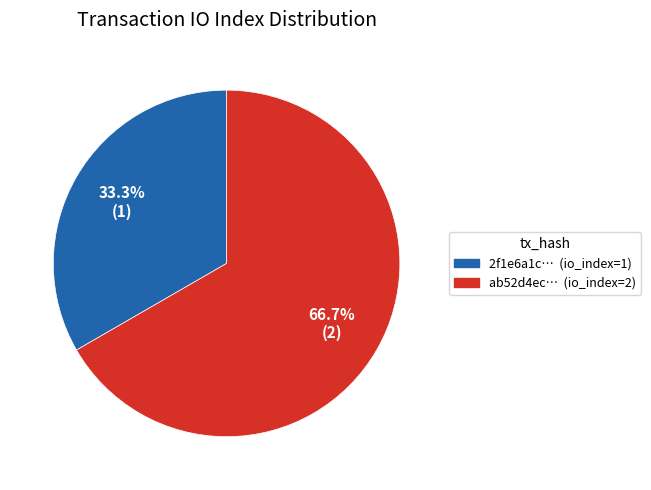

Is there any slice that represents more than half of the pie?

Yes